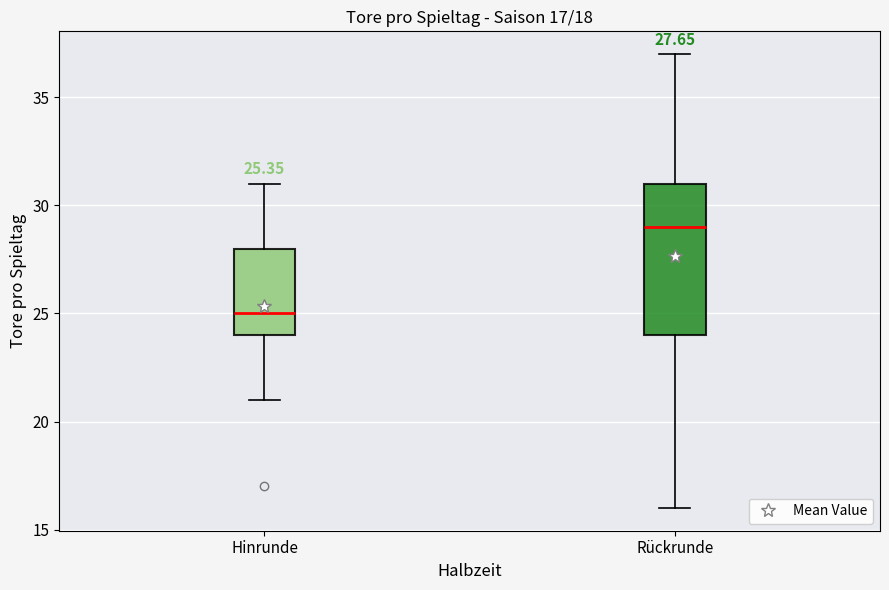

Which box's median line is the lowest?

Hinrunde